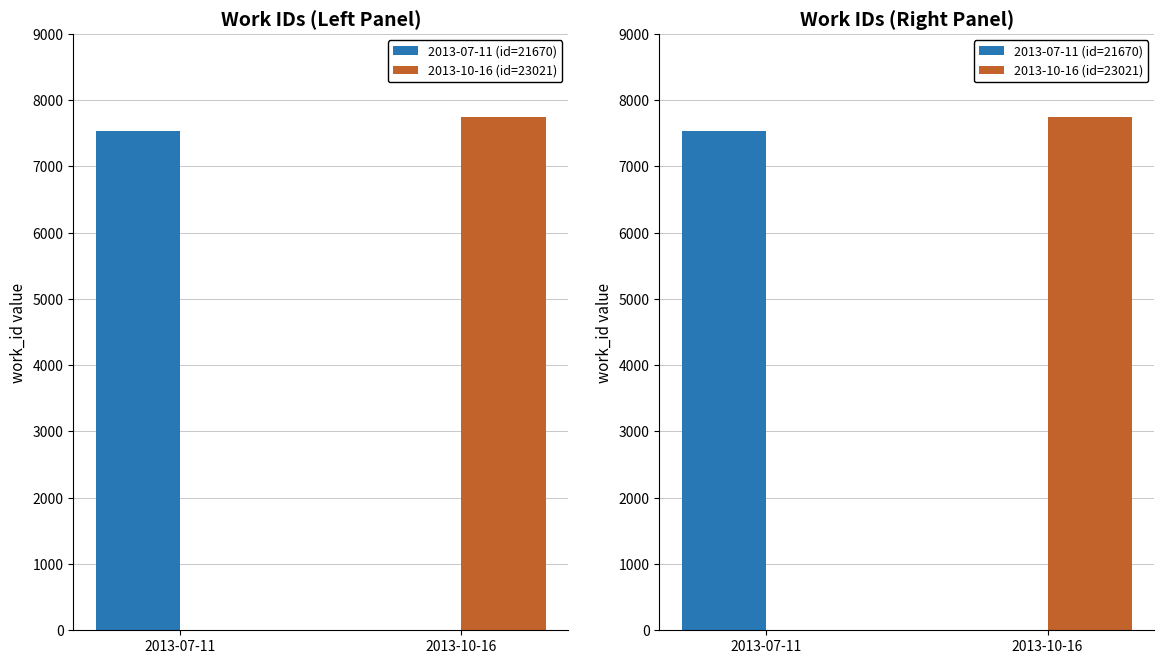

What is the sum of the 2013-07-11 (id=21670) values at 2013-10-16 and 2013-07-11?

7541